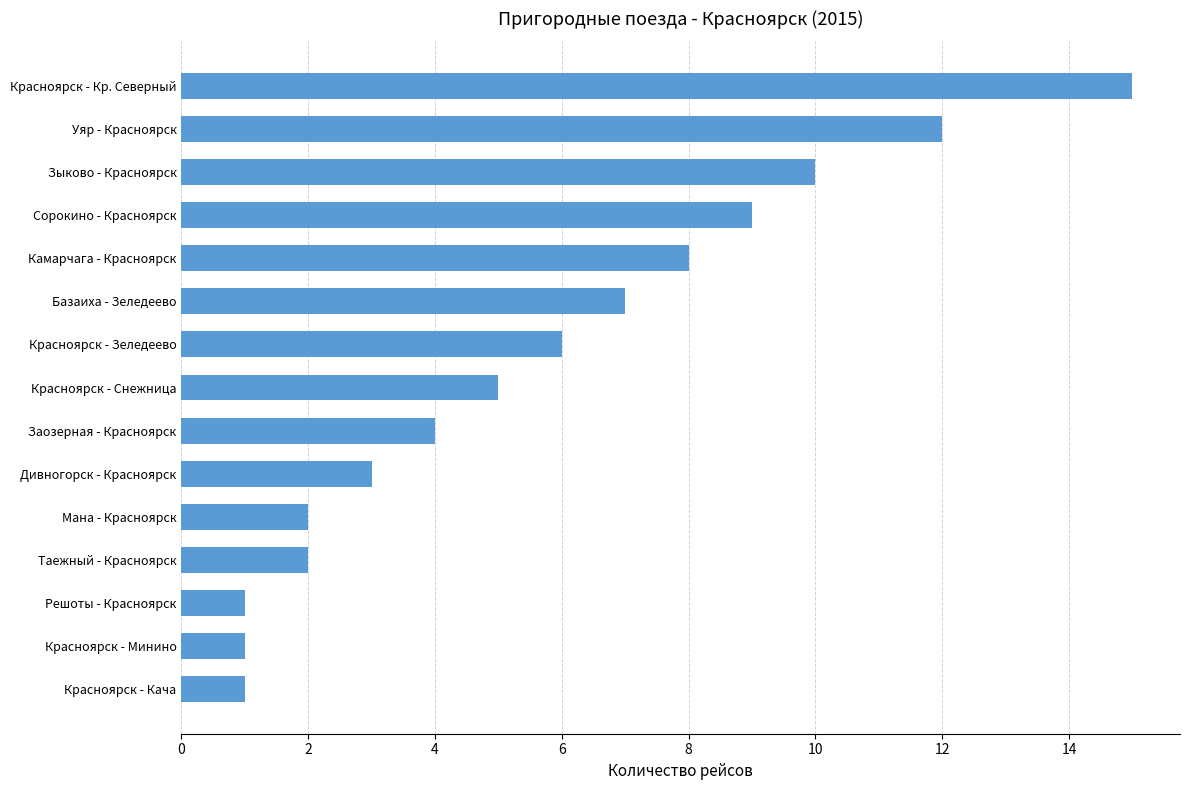

What is the sum of the values at Сорокино - Красноярск and Решоты - Красноярск?

10